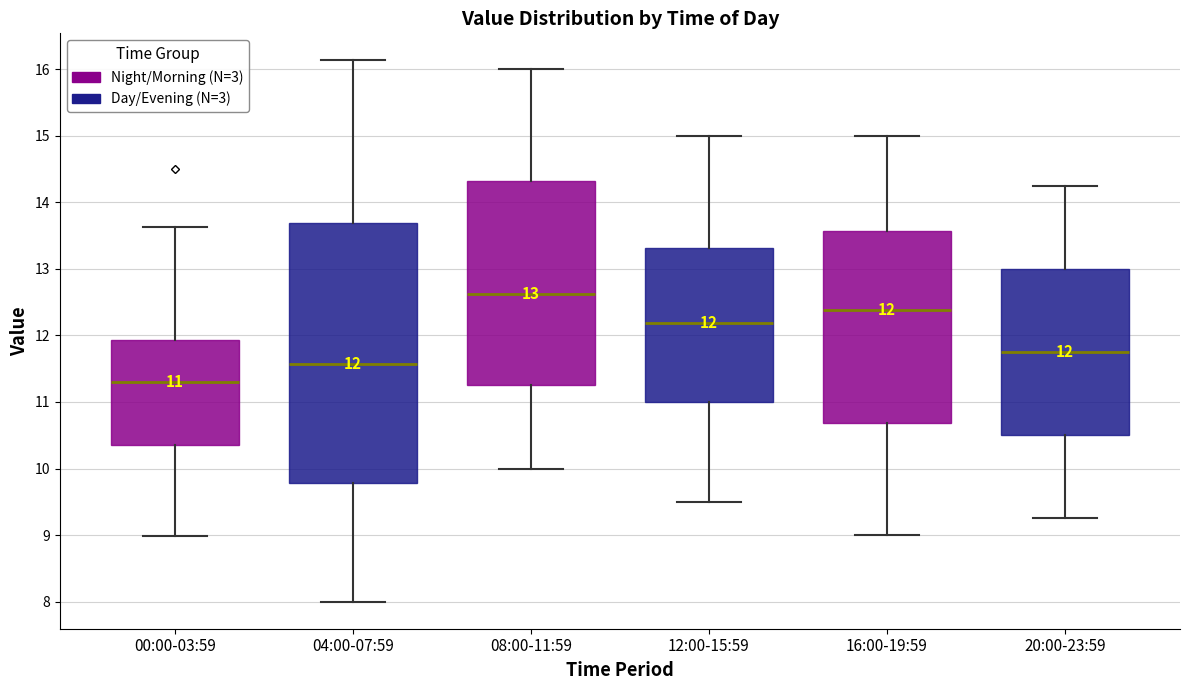

Which box is the tallest, from its lower edge to its upper edge?

04:00-07:59